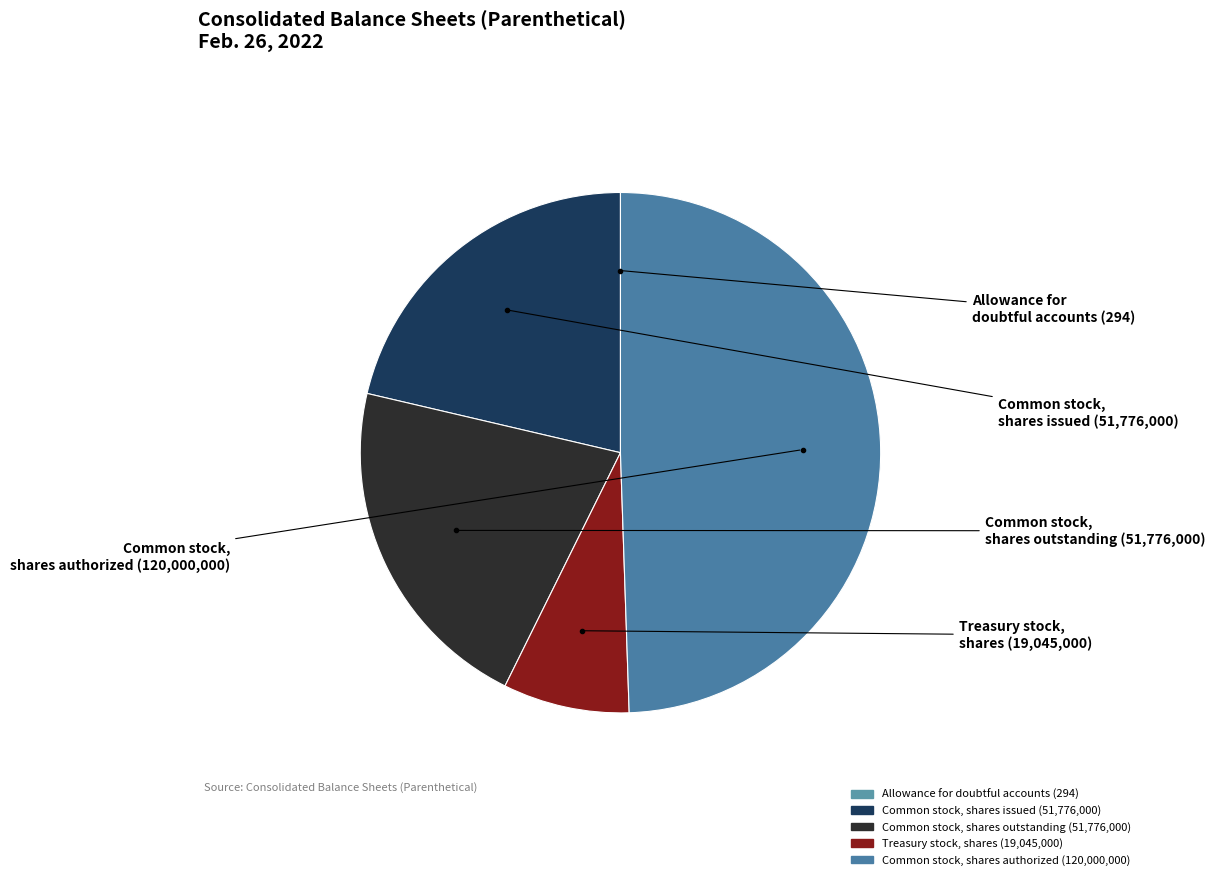

Is it true that Treasury stock, shares is 1% of the pie?

False